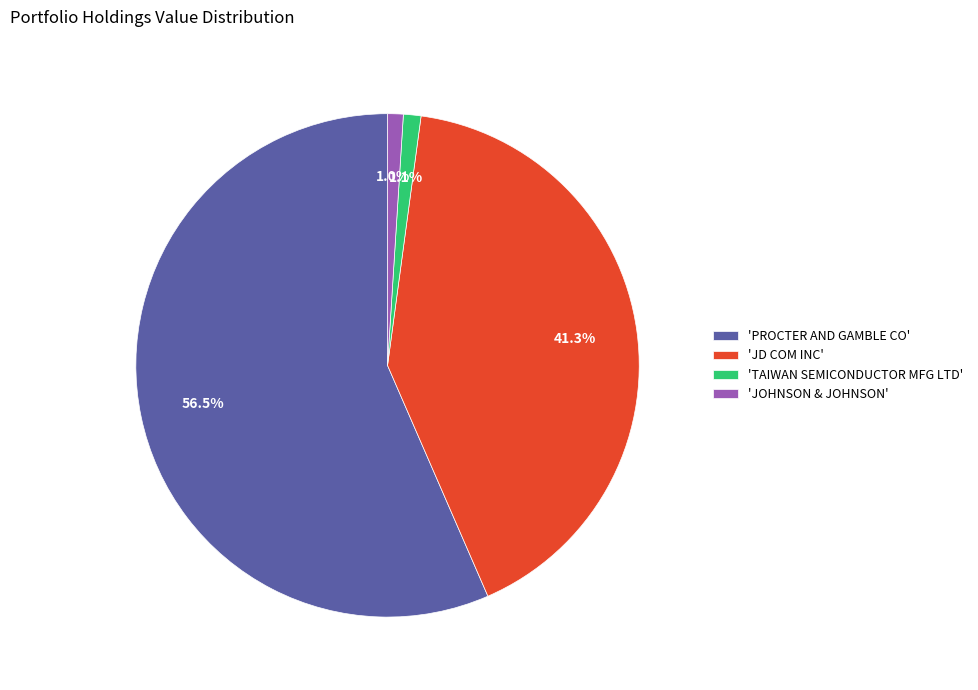

Is there a majority slice in this chart?

Yes